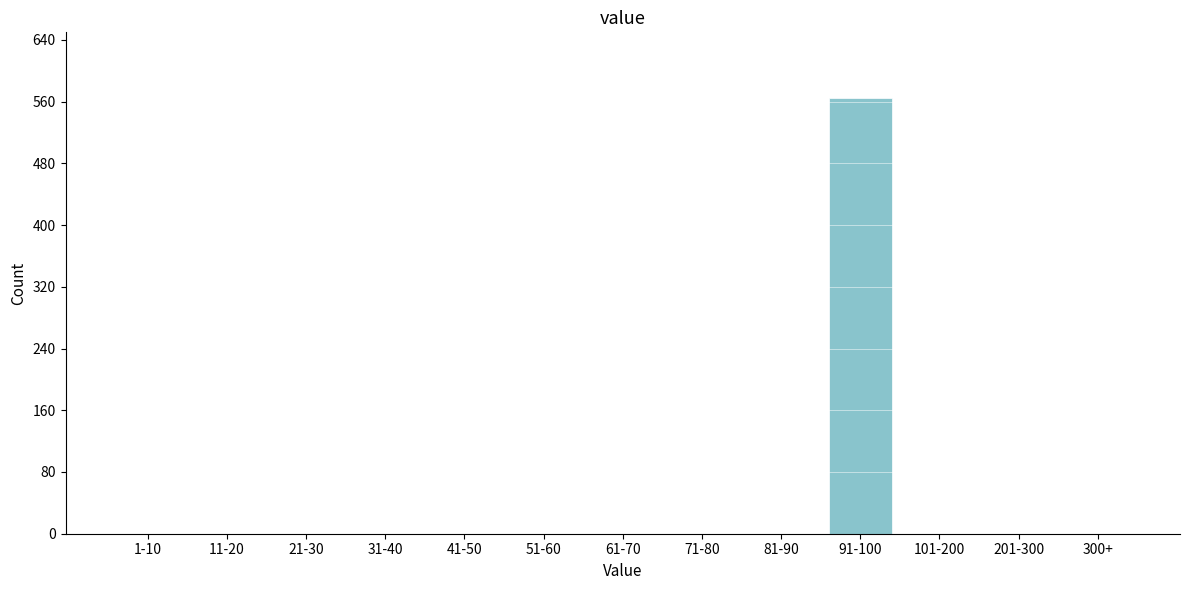

Reading left to right, what are all the values shown in this chart?

1-10=0	11-20=0	21-30=0	31-40=0	41-50=0	51-60=0	61-70=0	71-80=0	81-90=0	91-100=565	101-200=0	201-300=0	300+=0